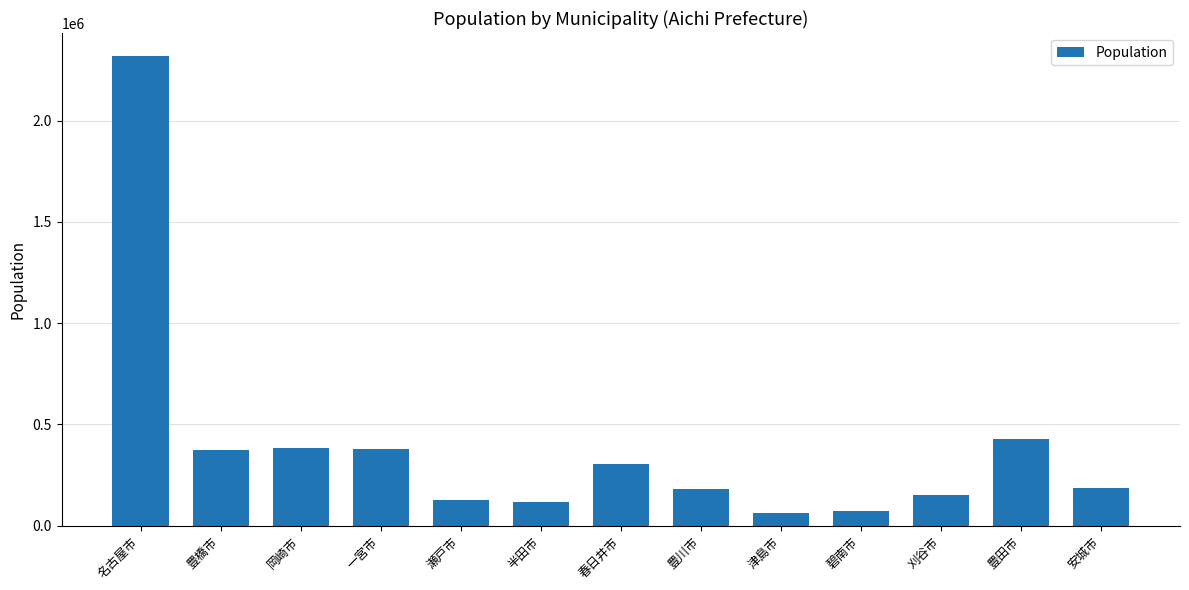

Count the number of data series in this chart.

1